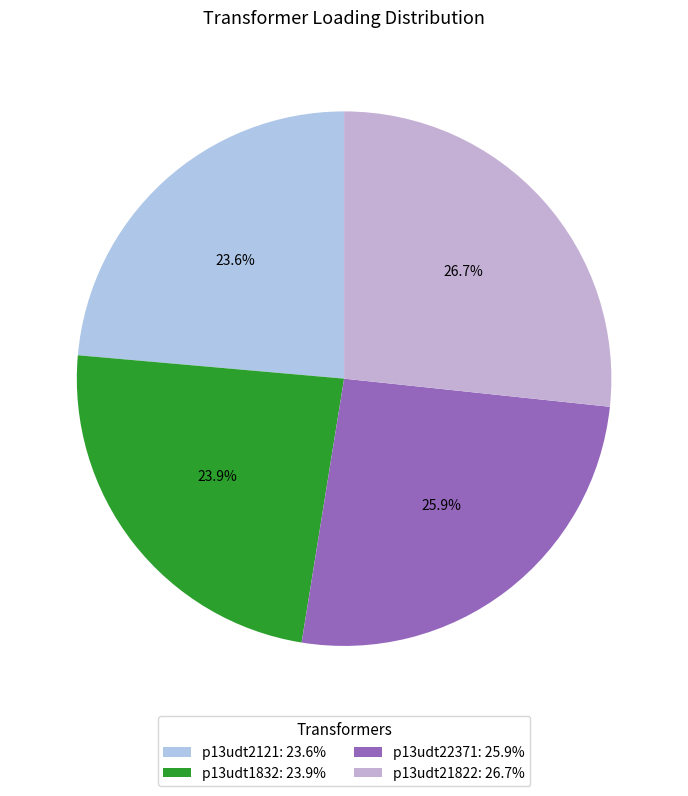

To the nearest percent, what portion does p13udt22371 represent?

26%